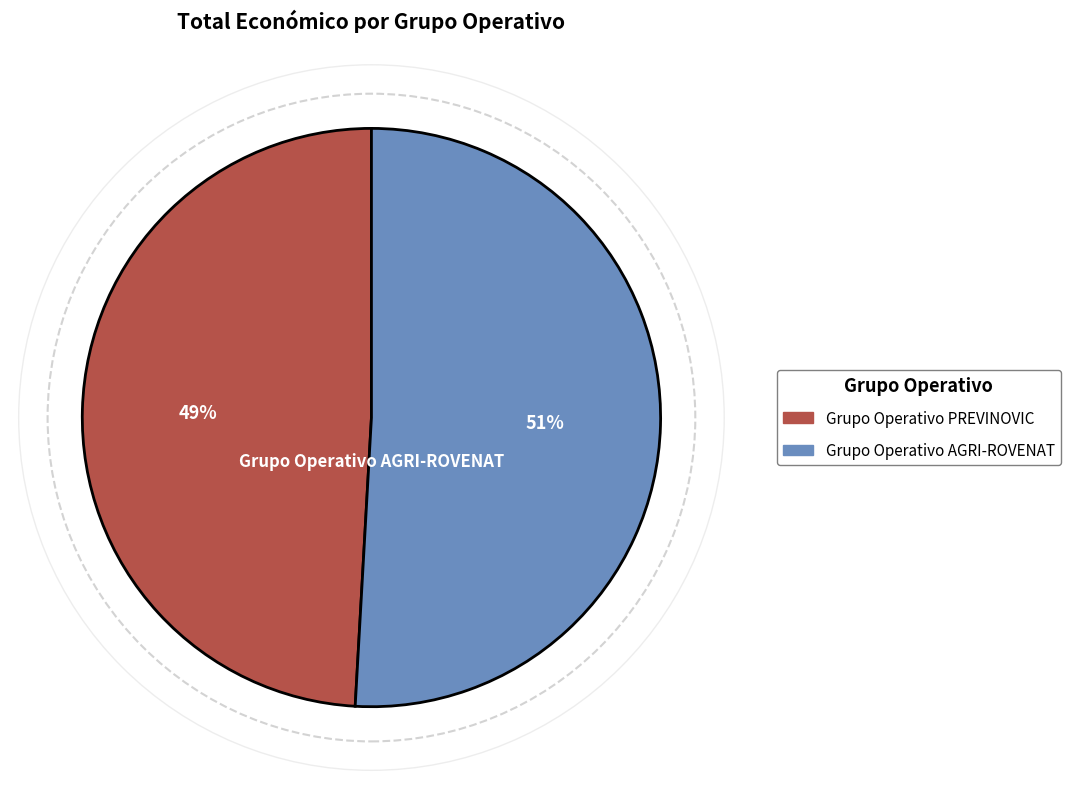

Rank the categories by value from highest to lowest.

Grupo Operativo AGRI-ROVENAT, Grupo Operativo PREVINOVIC